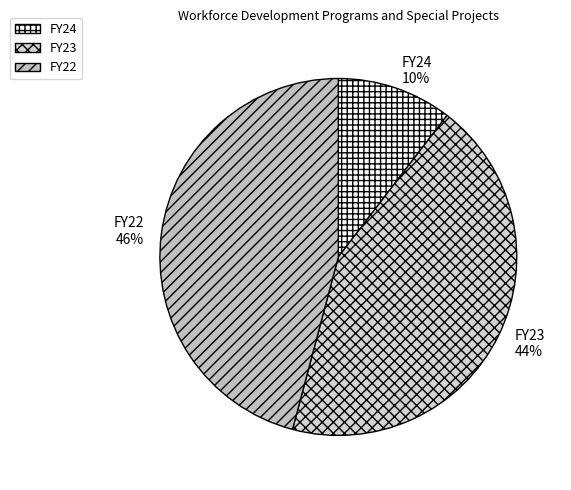

How many segments does this pie chart have?

3